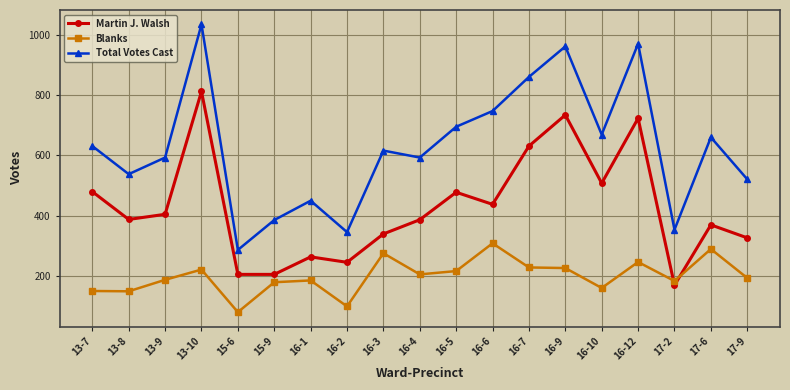

True or false: Blanks and Total Votes Cast cross at least once.

False